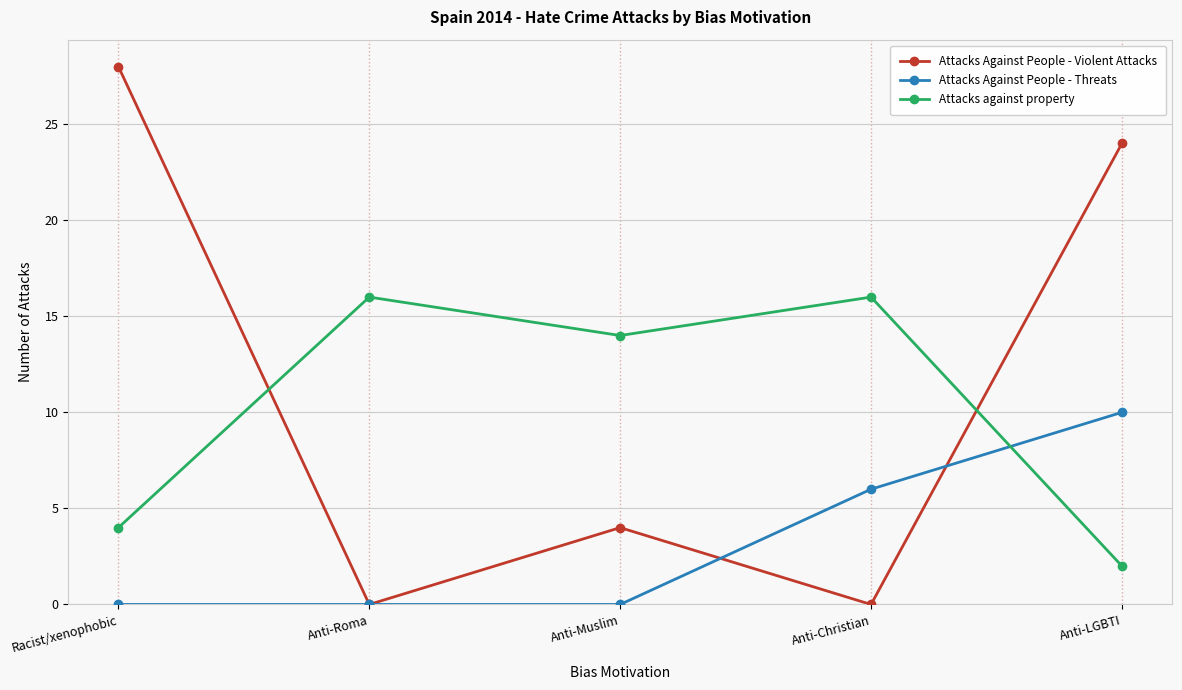

True or false: Attacks against property has more than 1 interior local peaks.

True